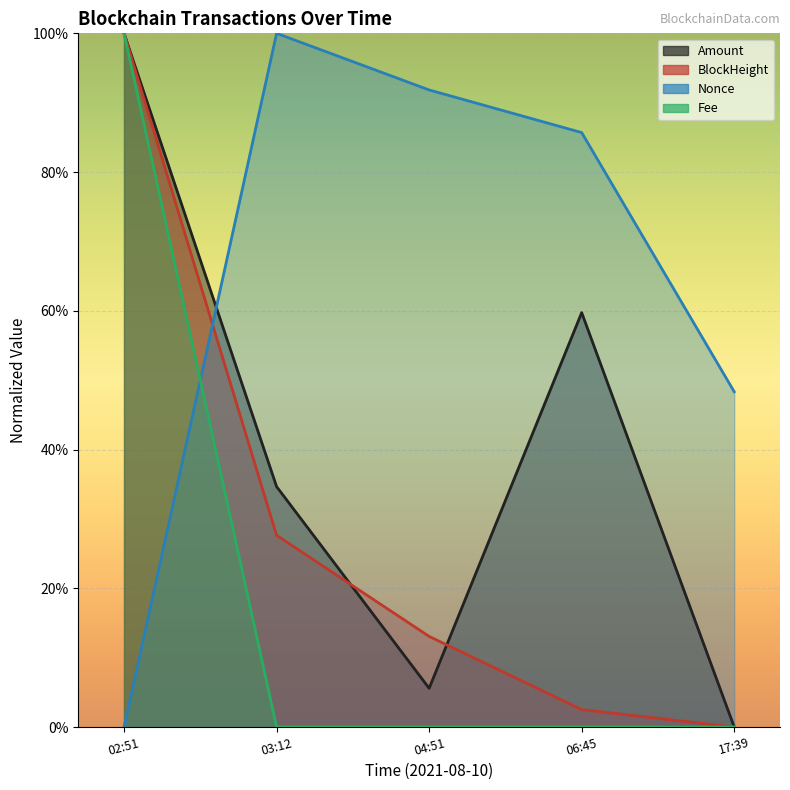

Which series changed the most between 03:12 and 04:51?

Amount